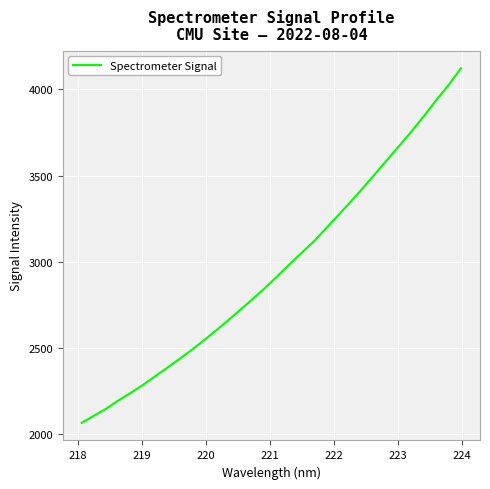

What is the minimum value shown in the chart?

2068.0